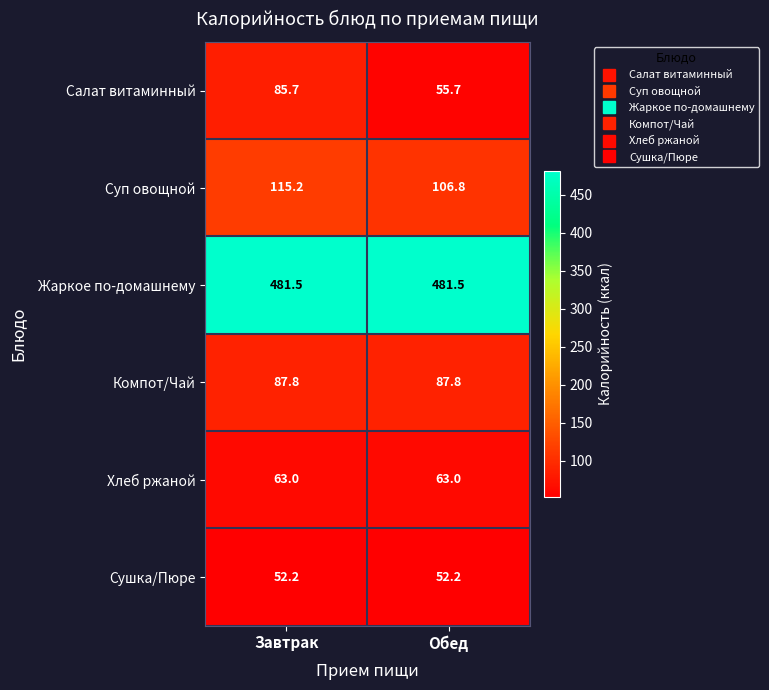

What is the approximate value of Суп овощной at Обед?

106.8